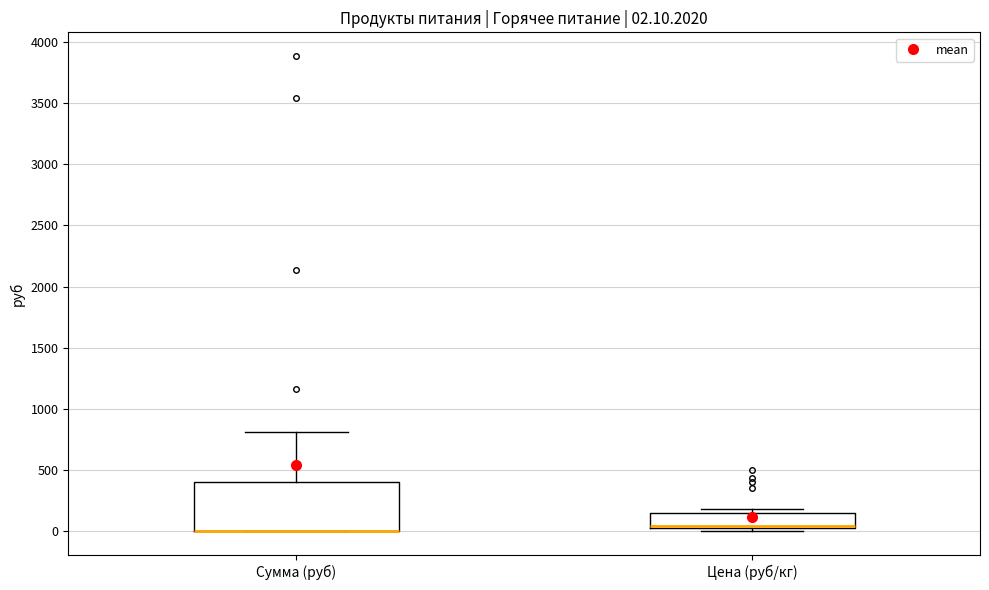

Which box is the tallest, from its lower edge to its upper edge?

Сумма (руб)